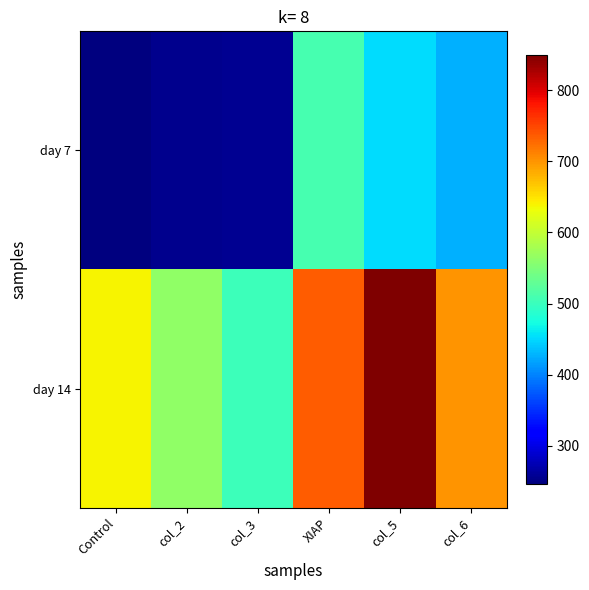

At which category is the sum across all series the highest?

col_5